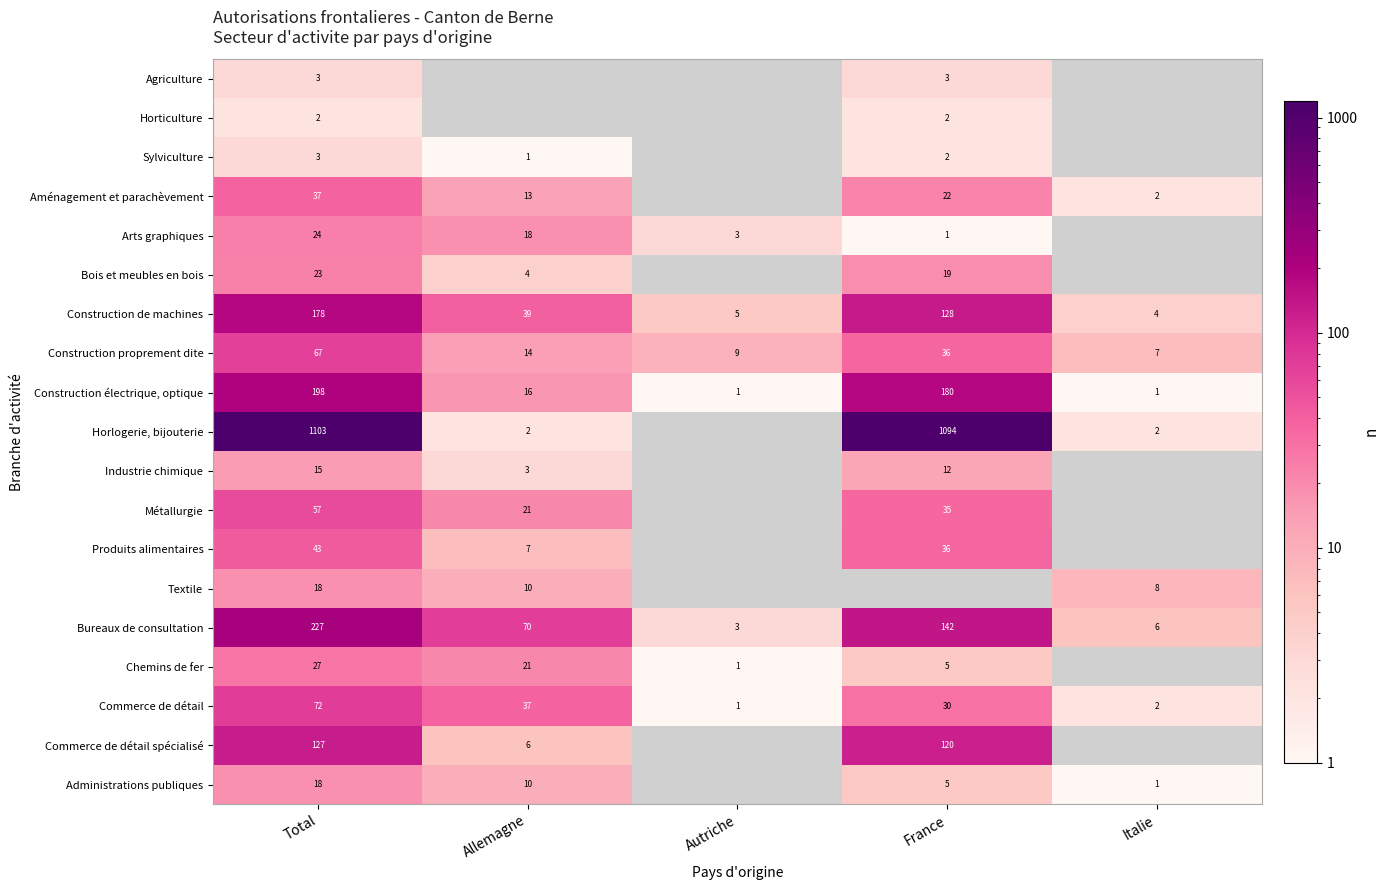

What is the maximum value for Construction de machines?

178